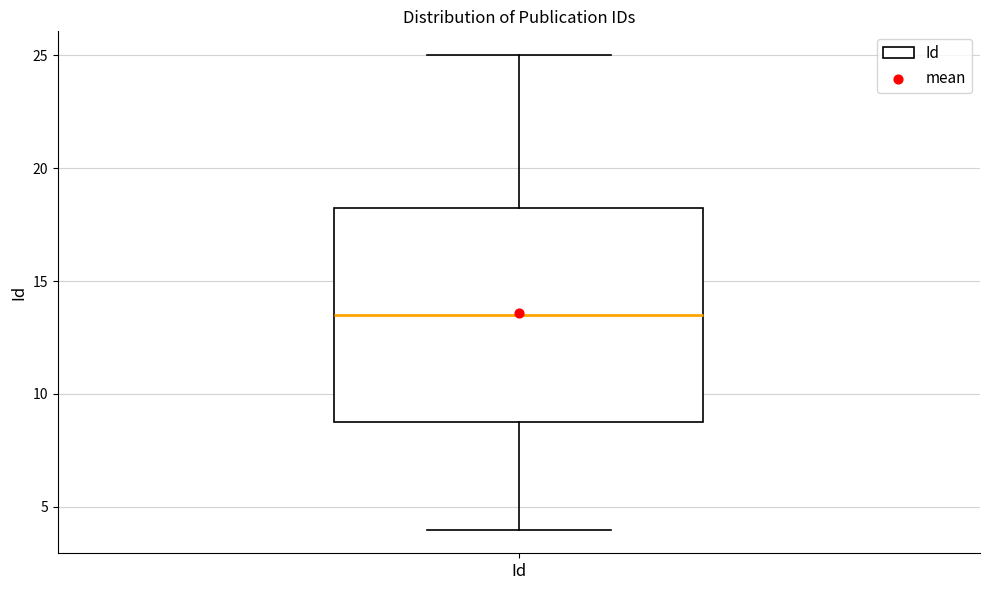

Where does the median line of the box for Id sit on the y-axis? The values are not printed on the chart, so give them approximately, as read against the axis.

13.5